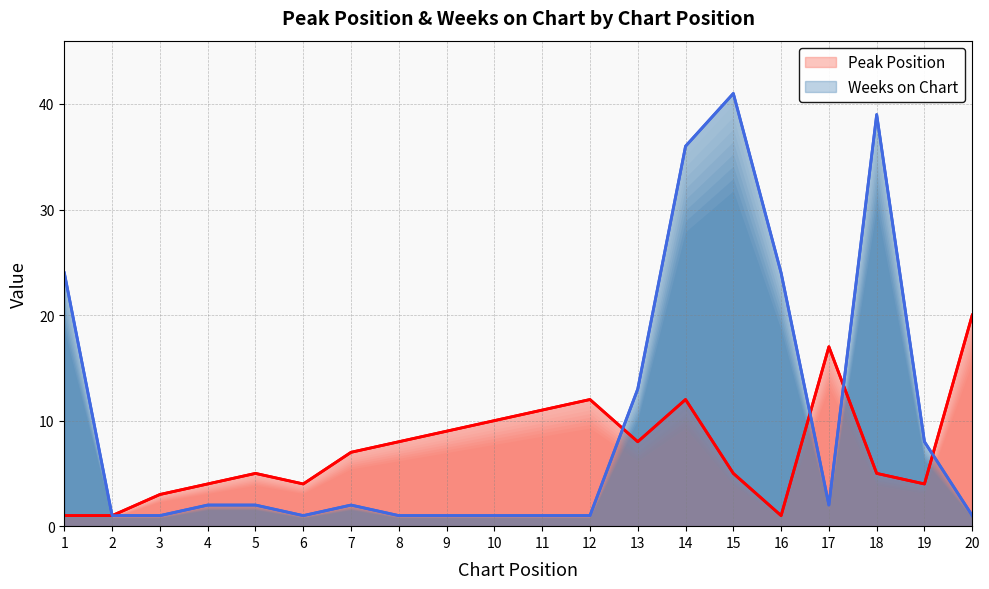

What is the minimum value for Peak Position?

1